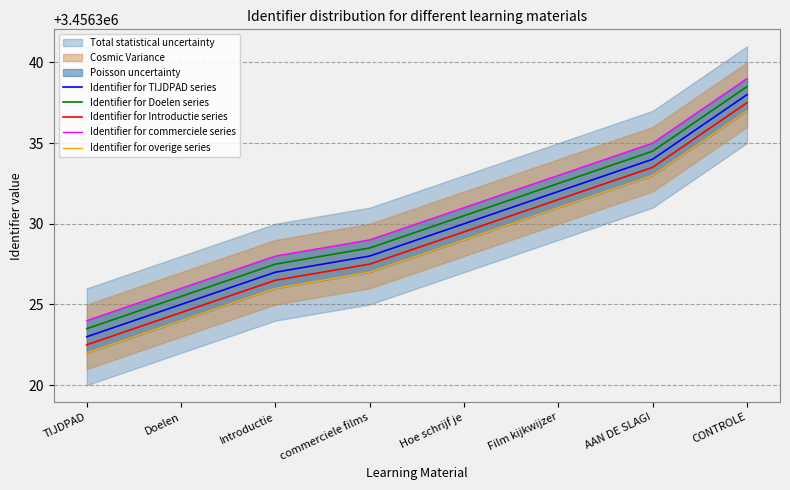

Reading left to right, list all the values displayed in this chart.

Identifier for TIJDPAD series: TIJDPAD=3456323.0	Doelen=3456325.0	Introductie=3456327.0	commerciele films=3456328.0	Hoe schrijf je=3456330.0	Film kijkwijzer=3456332.0	AAN DE SLAG!=3456334.0	CONTROLE=3456338.0
Identifier for Doelen series: TIJDPAD=3456323.5	Doelen=3456325.5	Introductie=3456327.5	commerciele films=3456328.5	Hoe schrijf je=3456330.5	Film kijkwijzer=3456332.5	AAN DE SLAG!=3456334.5	CONTROLE=3456338.5
Identifier for Introductie series: TIJDPAD=3456322.5	Doelen=3456324.5	Introductie=3456326.5	commerciele films=3456327.5	Hoe schrijf je=3456329.5	Film kijkwijzer=3456331.5	AAN DE SLAG!=3456333.5	CONTROLE=3456337.5
Identifier for commerciele series: TIJDPAD=3456324.0	Doelen=3456326.0	Introductie=3456328.0	commerciele films=3456329.0	Hoe schrijf je=3456331.0	Film kijkwijzer=3456333.0	AAN DE SLAG!=3456335.0	CONTROLE=3456339.0
Identifier for overige series: TIJDPAD=3456322.0	Doelen=3456324.0	Introductie=3456326.0	commerciele films=3456327.0	Hoe schrijf je=3456329.0	Film kijkwijzer=3456331.0	AAN DE SLAG!=3456333.0	CONTROLE=3456337.0